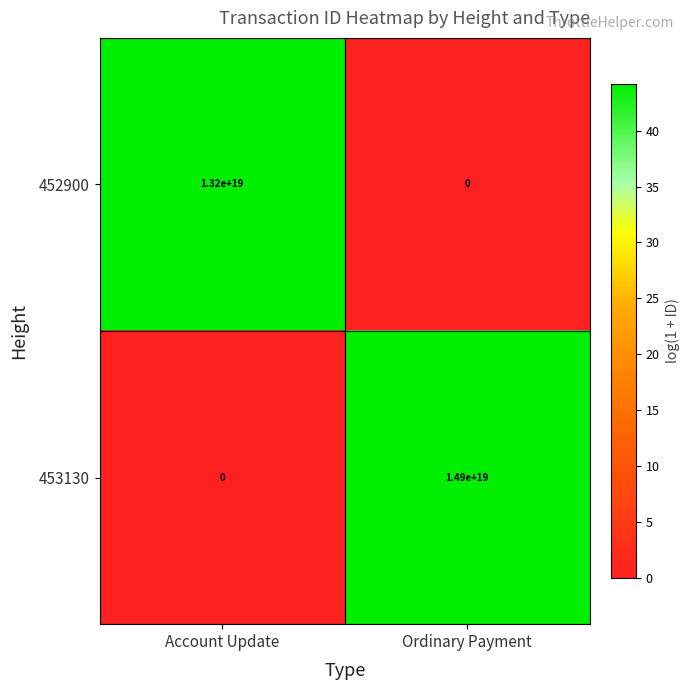

The 452900 series shows 0 at Ordinary Payment. True or false?

True